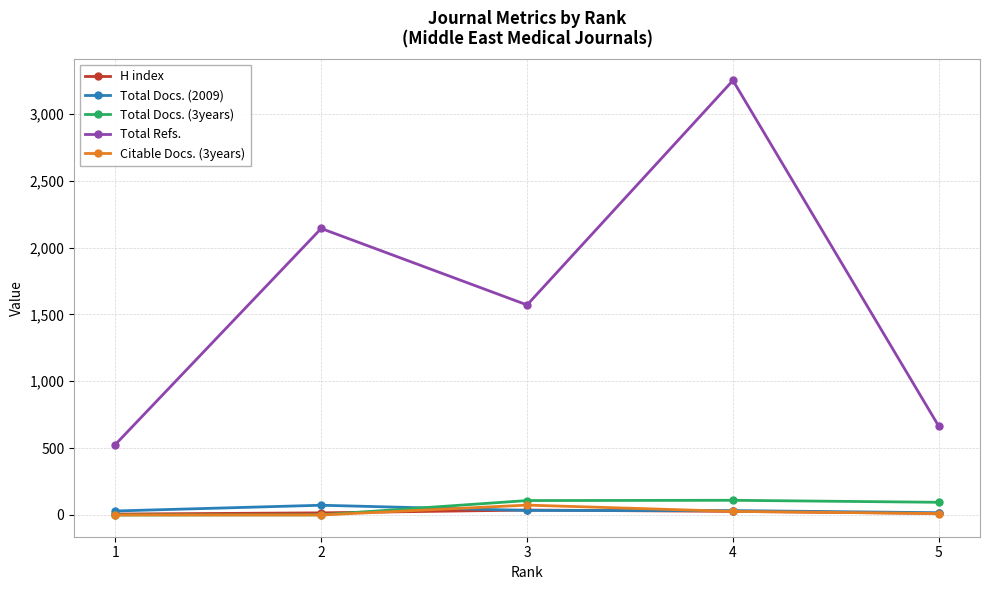

True or false: Total Refs. and Citable Docs. (3years) cross at least once.

False